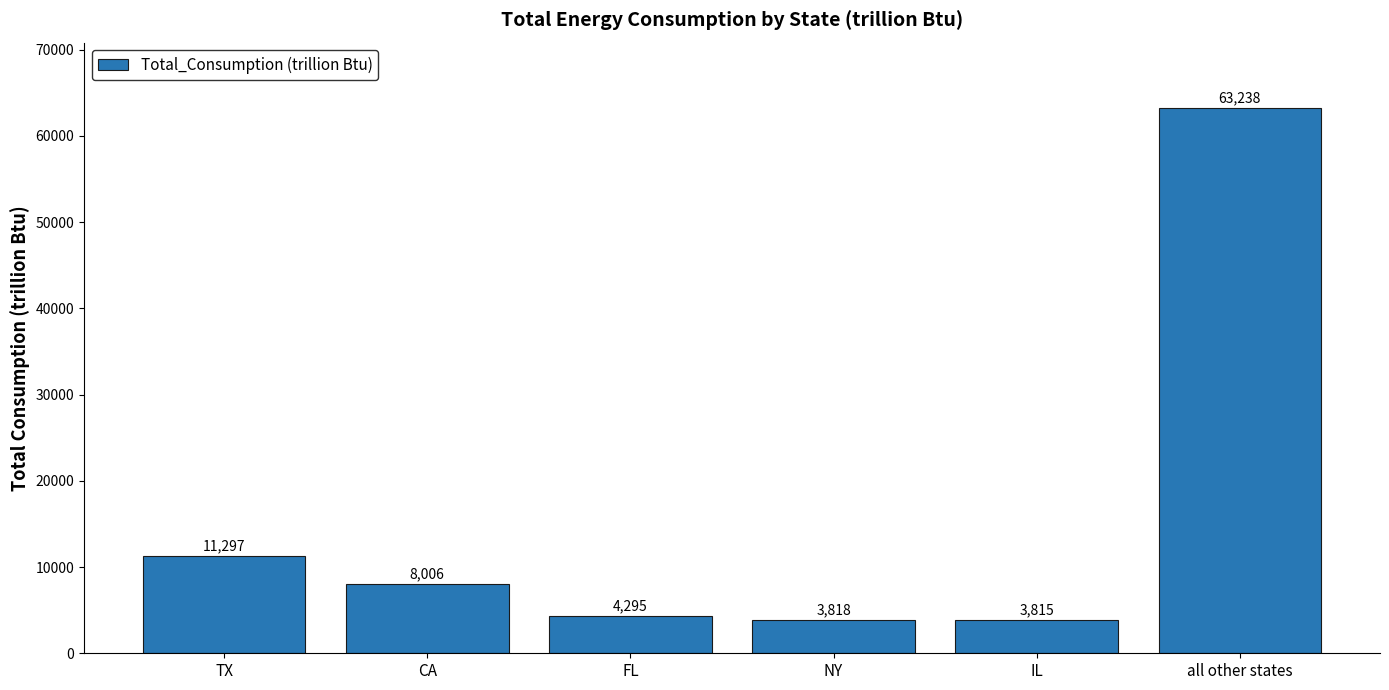

Reading left to right, transcribe all the data shown in this chart.

11297	8006	4295	3818	3815	63238